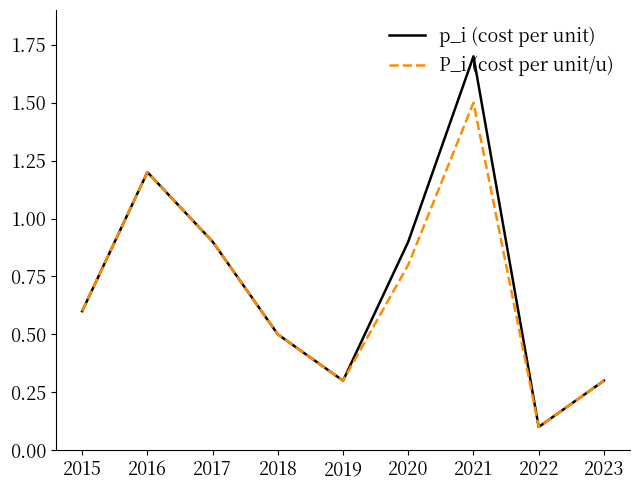

What is the difference between the P_i (cost per unit/u) values at 2021 and 2016?

0.3